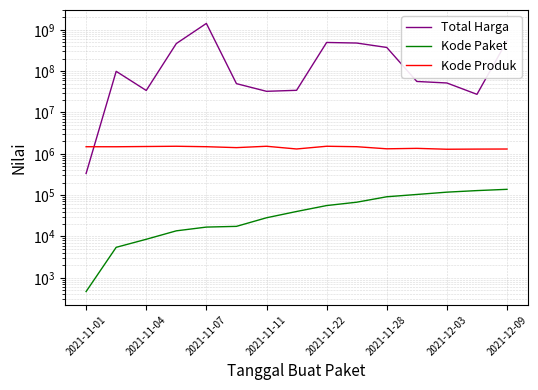

In Kode Produk, how many points are higher than both neighbors (excluding endpoints)?

4